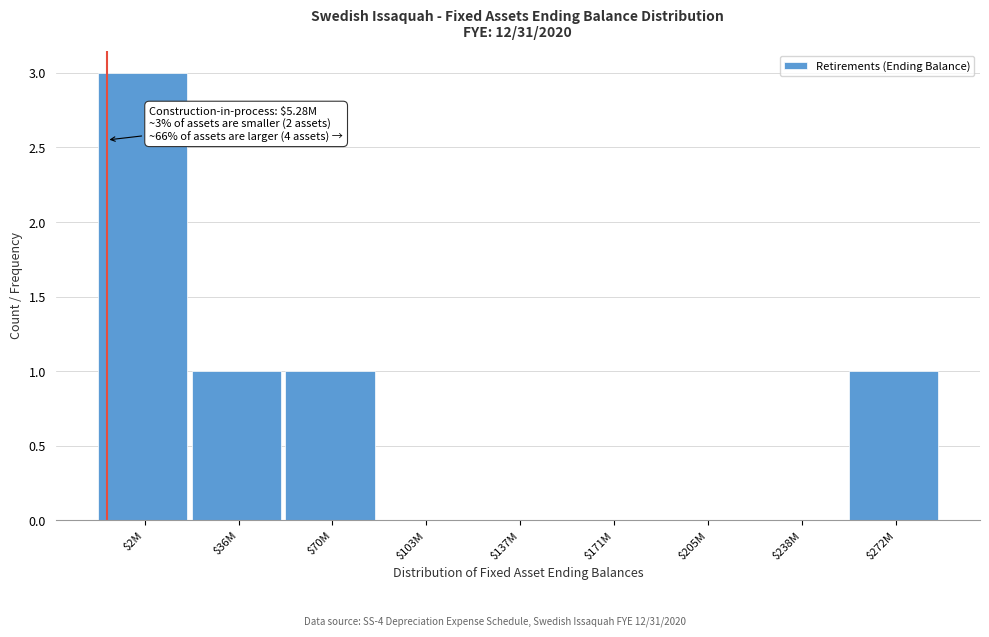

At which category does the chart reach its peak across all series?

$2M